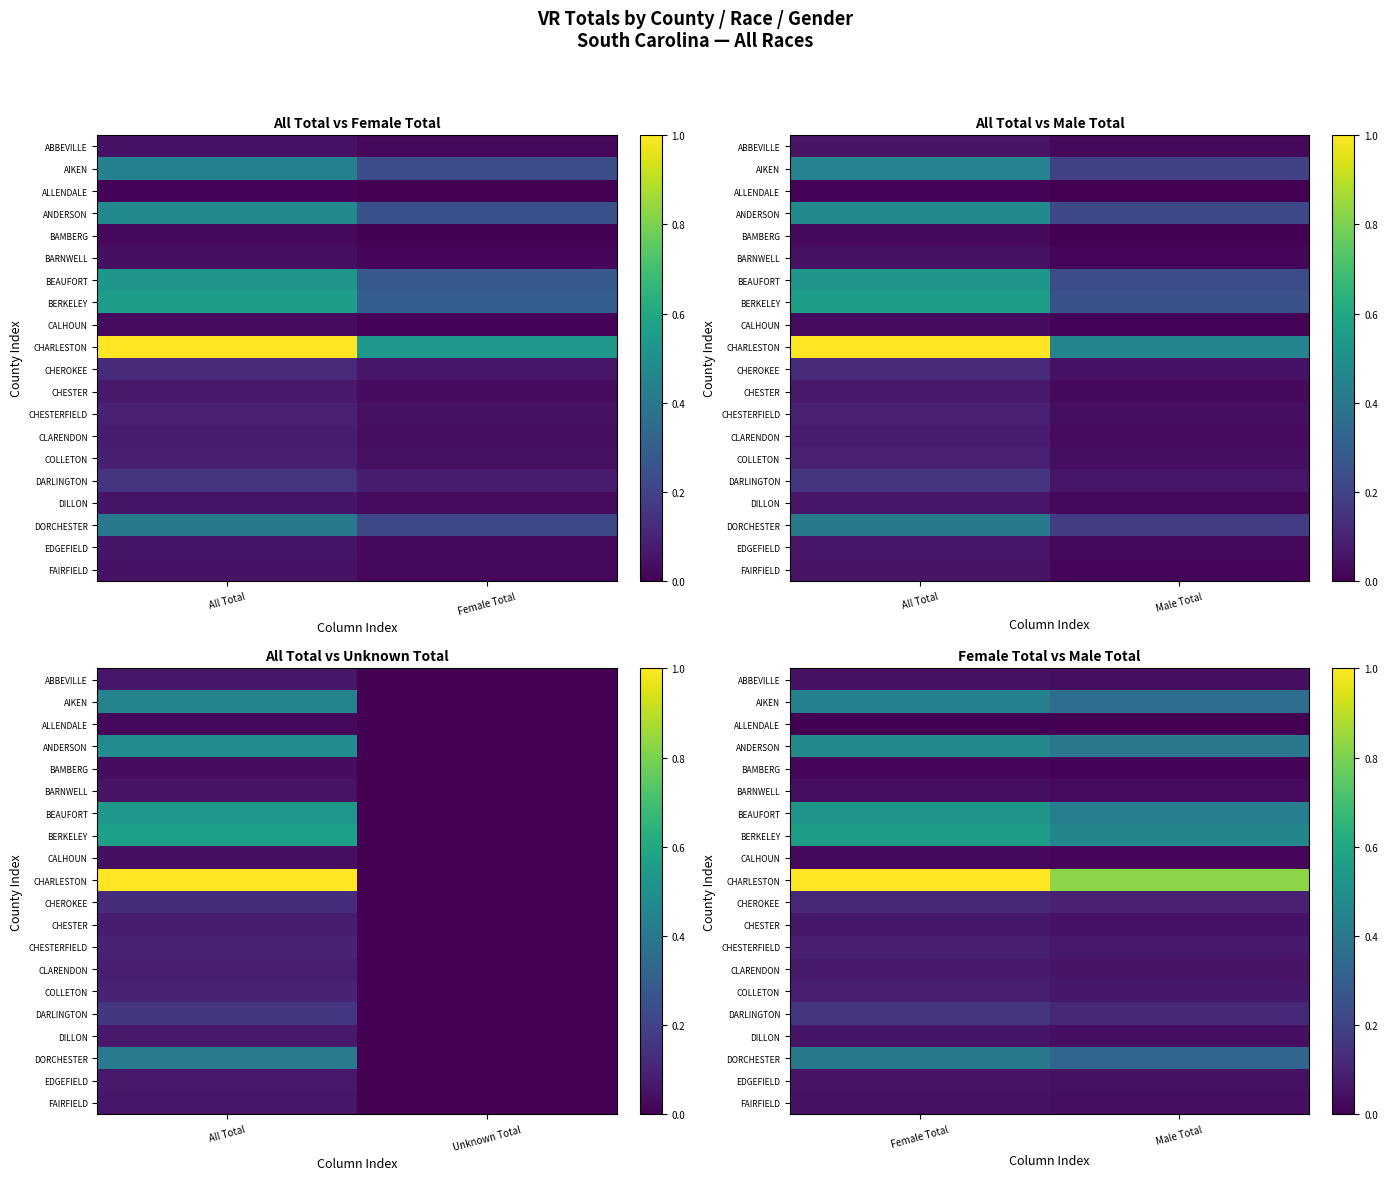

Between Female Total and All Total, which is larger?

All Total